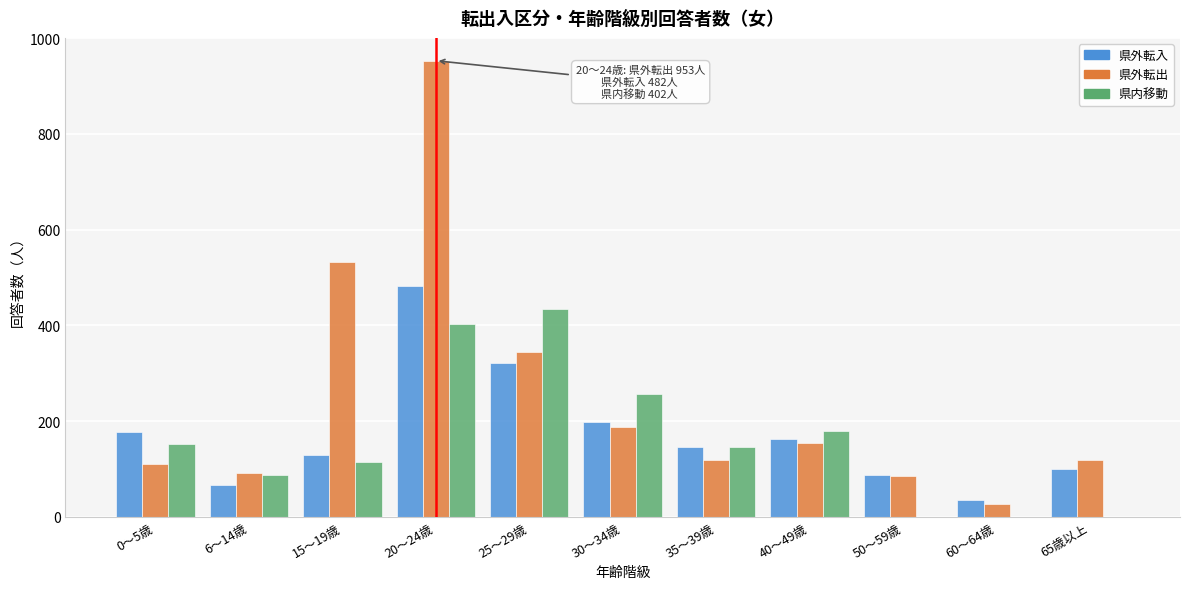

Which series changed the most between 6～14歳 and 20～24歳?

県外転出